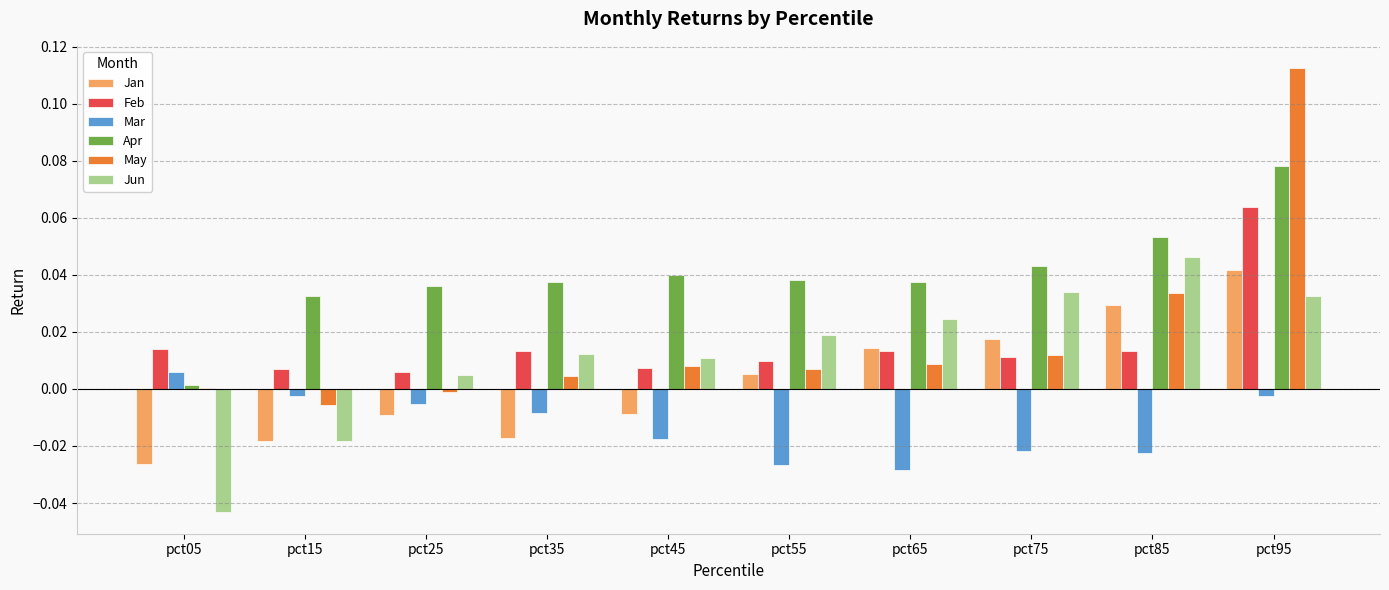

Count the number of categories in the chart.

10